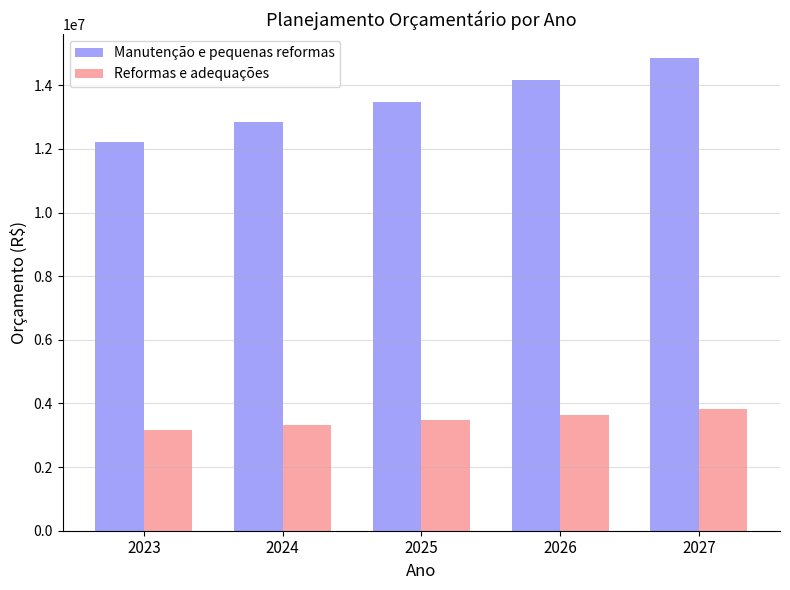

Which category has the highest value across all series?

2027